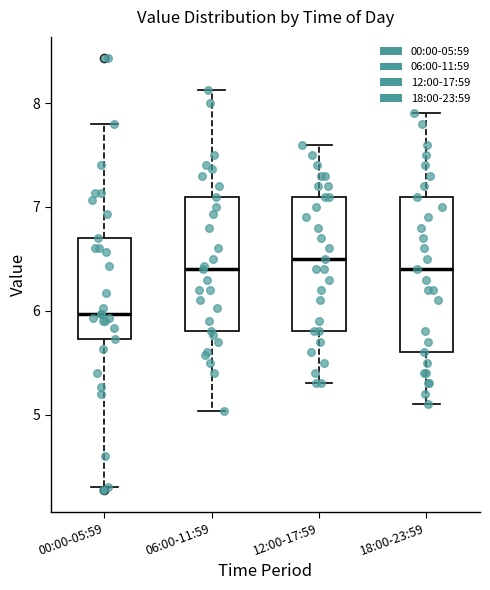

Comparing the boxes themselves (not the whiskers), which one is the tallest?

18:00-23:59